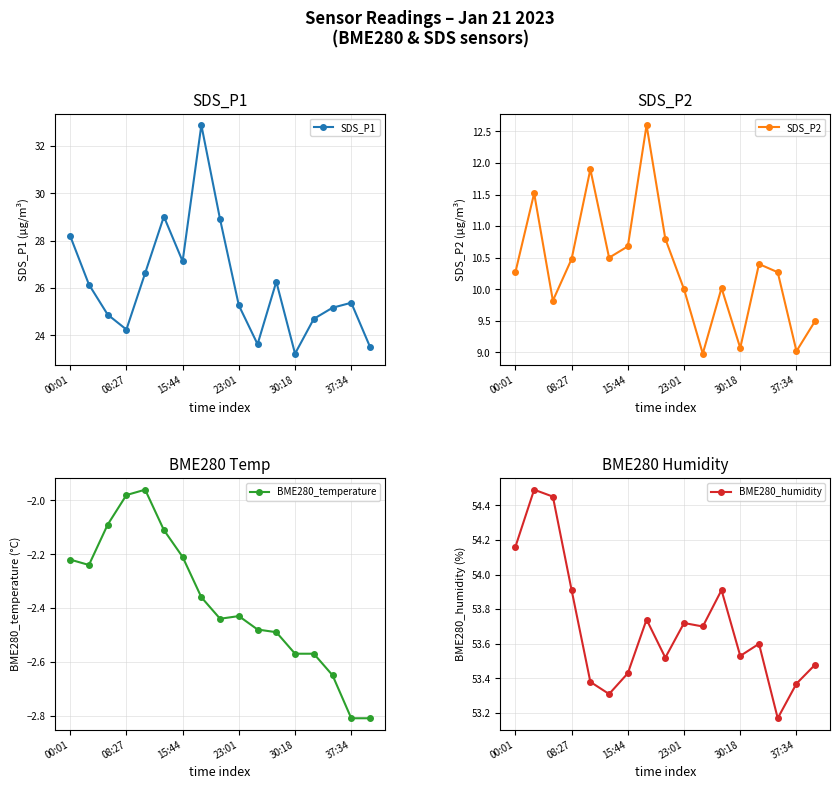

Which series has the largest total across all categories?

BME280_humidity